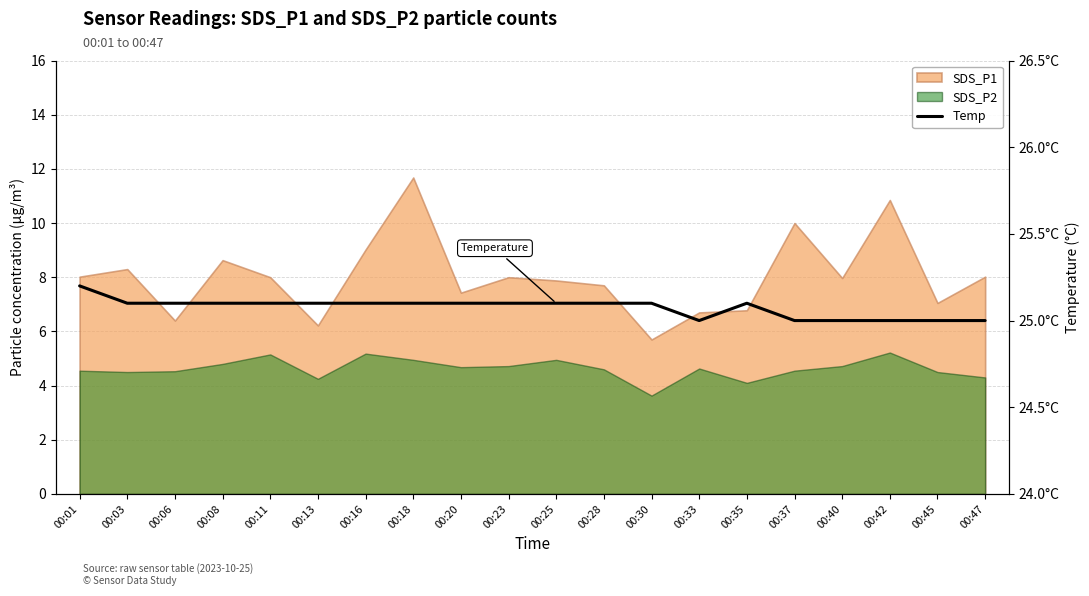

True or false: there are more than 2 points higher than both neighbors.

False